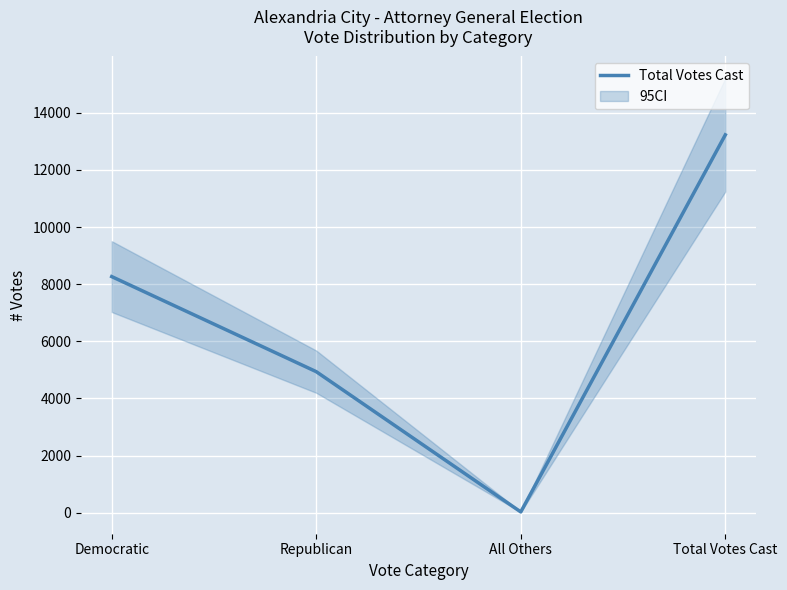

True or false: there are more than 1 points higher than both neighbors.

False